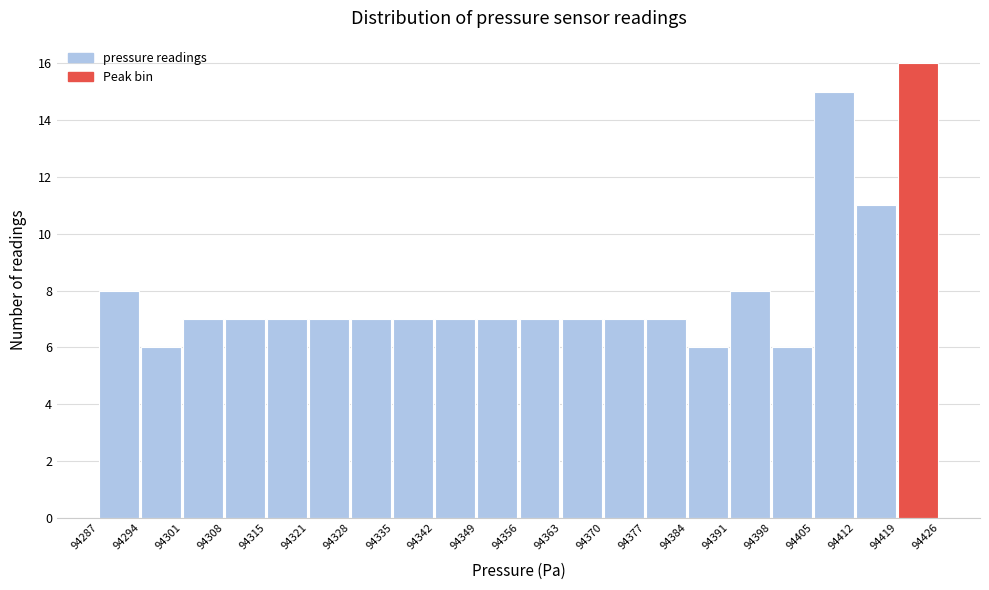

Which range on the x-axis has the tallest bar?

94419 to 94426